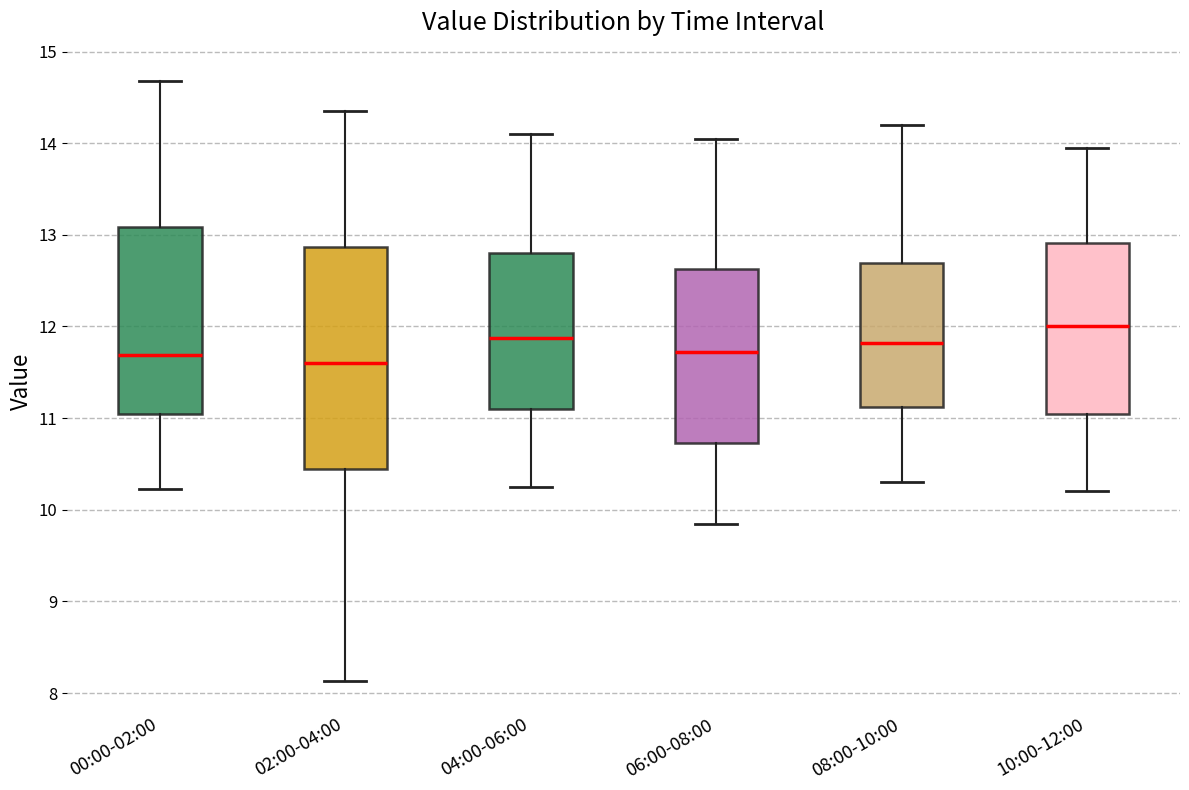

Where does the median line of the box for 02:00-04:00 sit on the y-axis? The values are not printed on the chart, so give them approximately, as read against the axis.

11.6